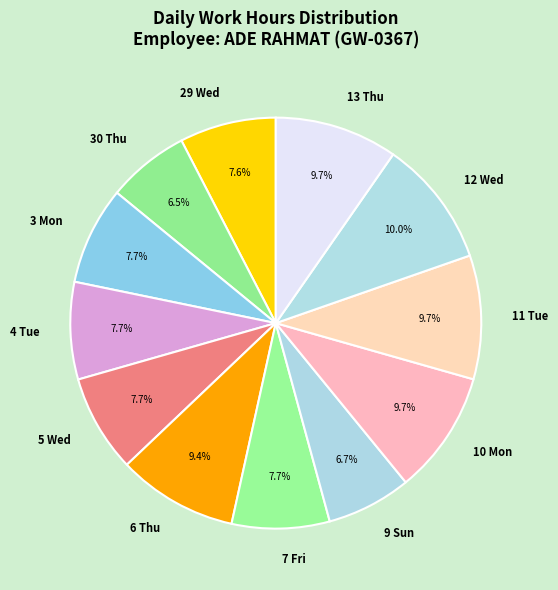

Is the sum of 7 Fri and 9 Sun greater than half?

No